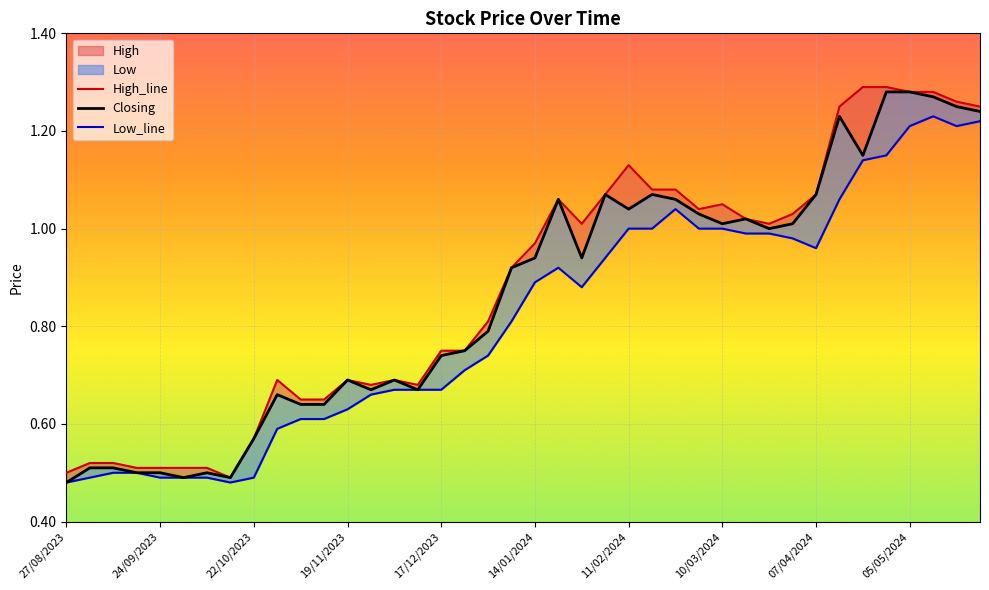

What is the maximum value for Closing?

1.3